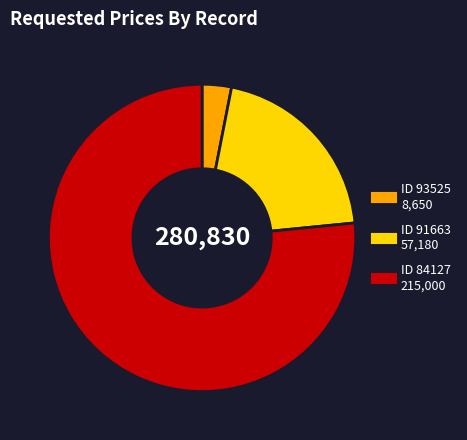

Is there any slice that represents more than half of the pie?

Yes